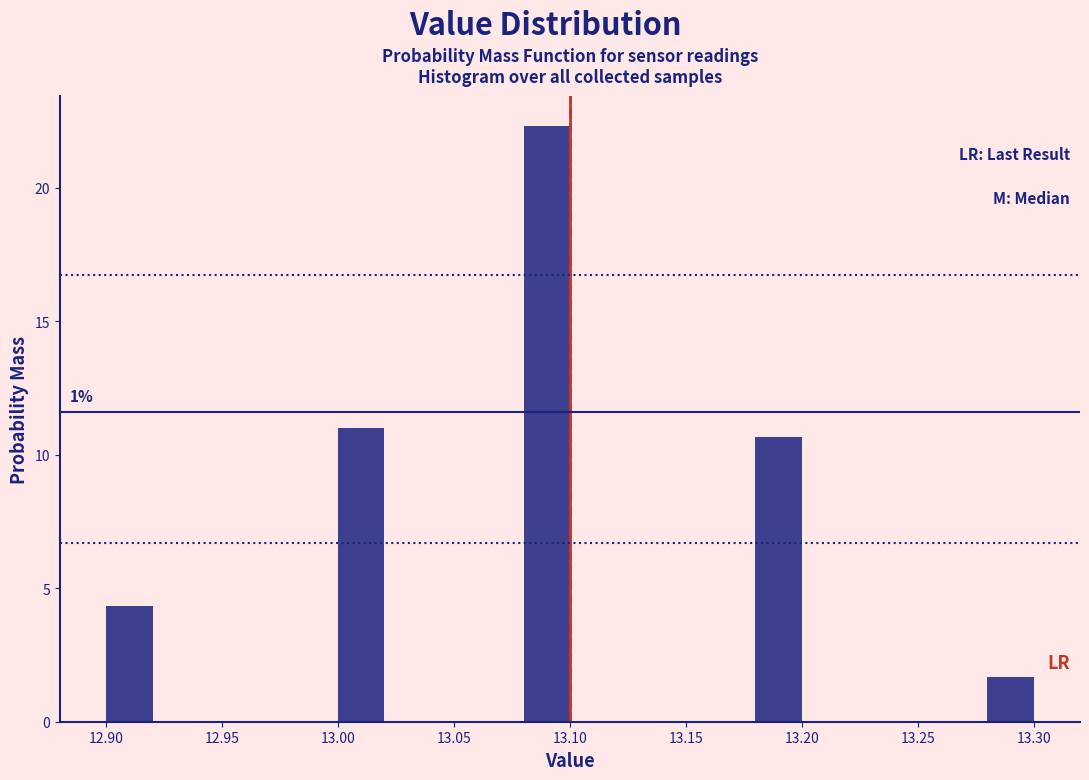

Over which range of the x-axis is the bar tallest?

13.08 to 13.10